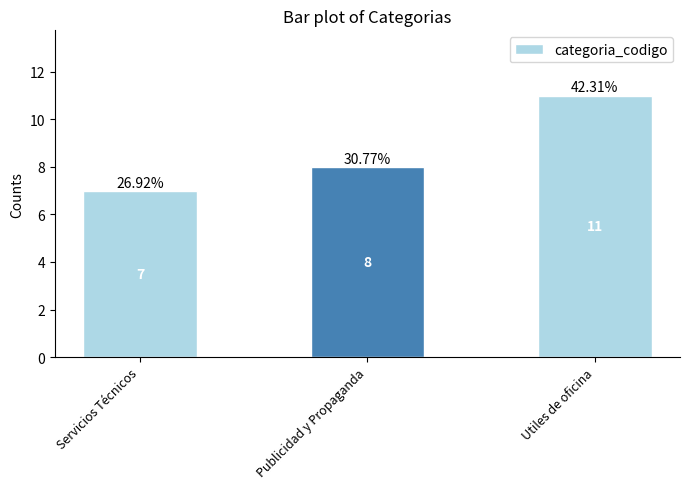

How many bars are there in total?

3